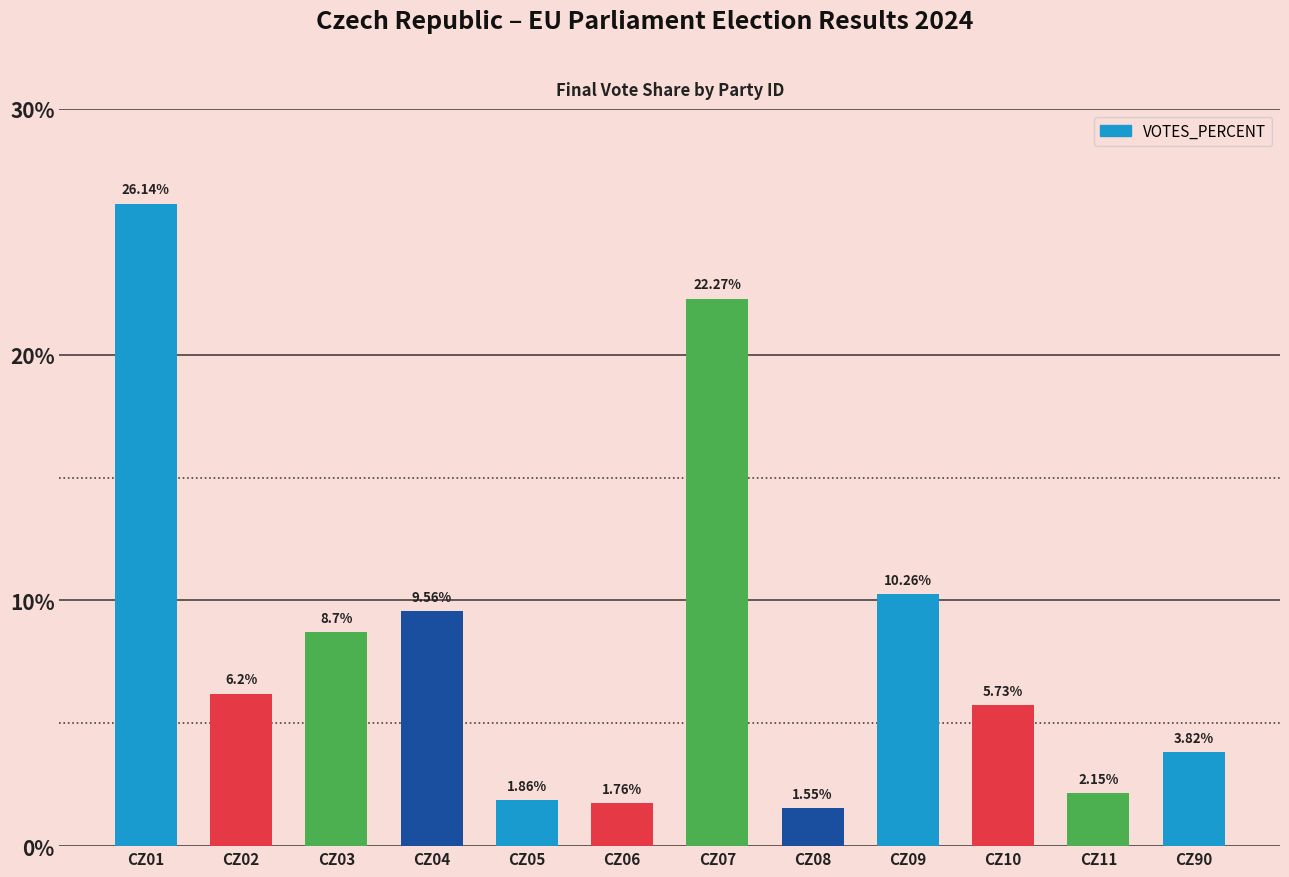

What is the ratio of the value at CZ01 to the value at CZ90?

6.8